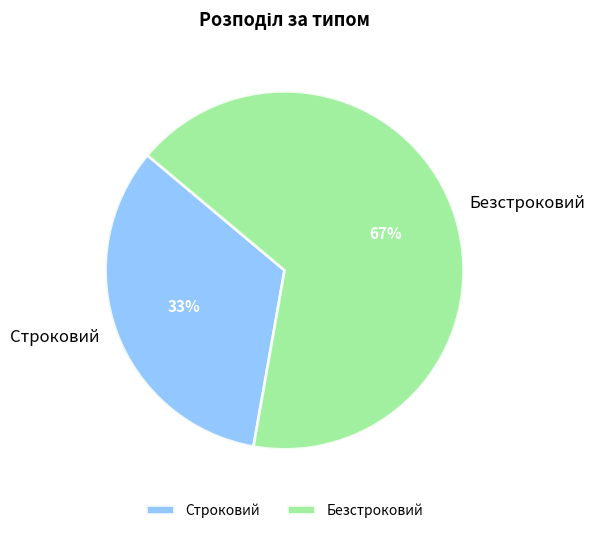

Do Безстроковий and Строковий together represent more than half of the pie?

Yes